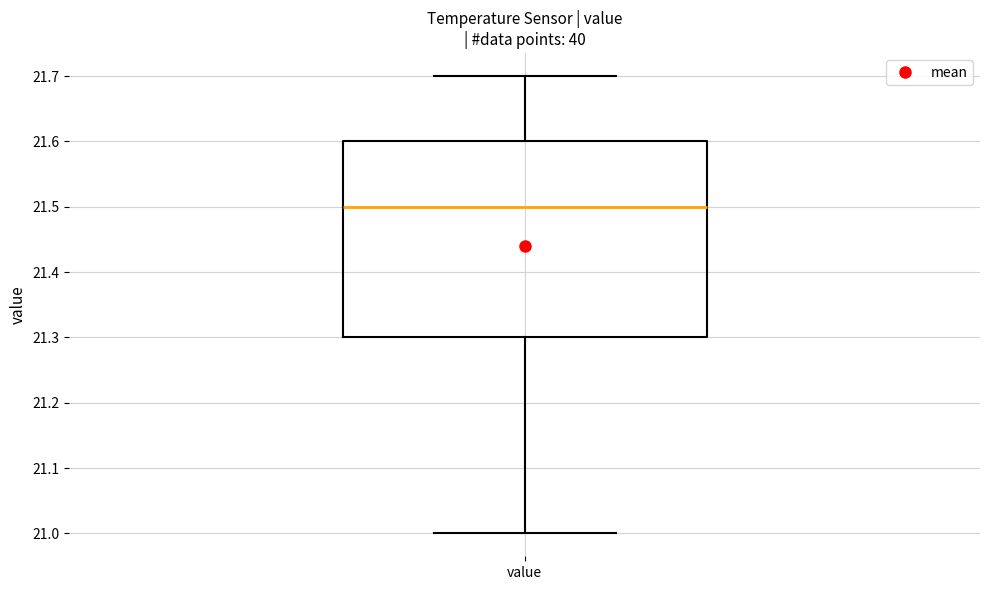

Read this box plot against the y-axis: the position of the median line, the range covered by the box, and the ends of both whiskers. The values are not printed on the chart, so give them approximately, as read against the axis.

median 21.5, box 21.3 to 21.6, whiskers 21.0 to 21.7